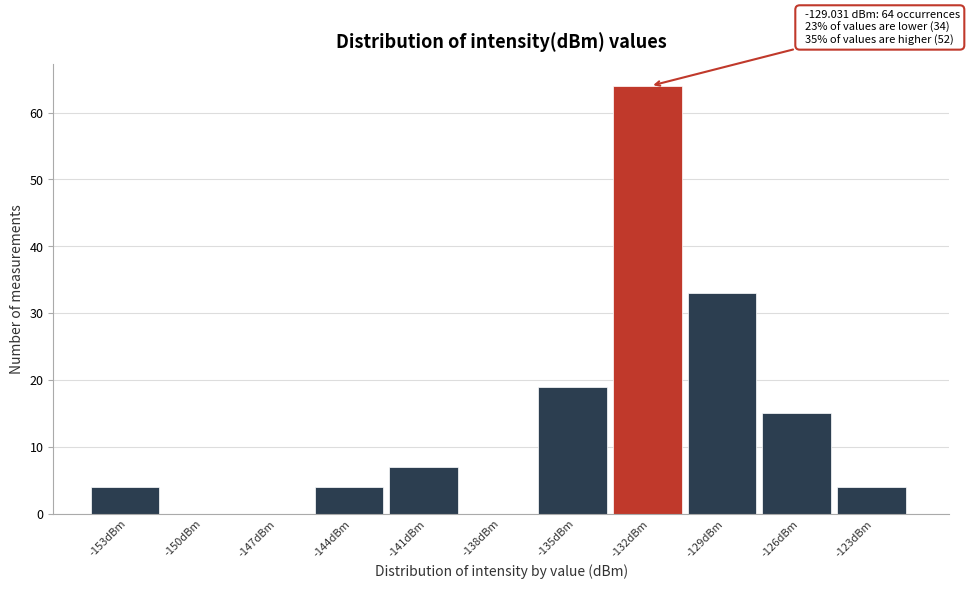

Reading right to left, list all the values displayed in this chart.

-123dBm=4	-126dBm=15	-129dBm=33	-132dBm=64	-135dBm=19	-138dBm=0	-141dBm=7	-144dBm=4	-147dBm=0	-150dBm=0	-153dBm=4